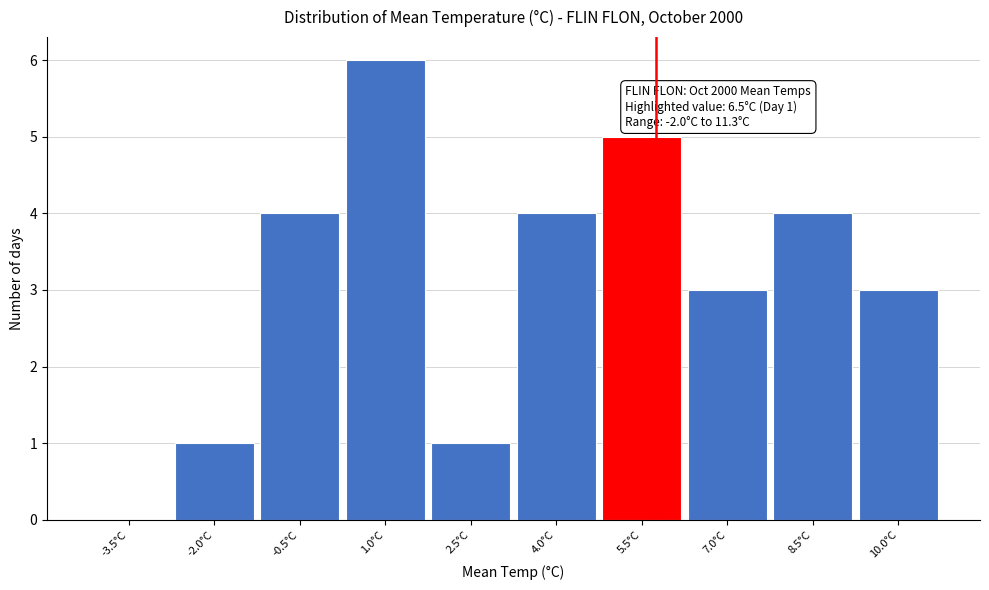

Reading left to right, list all the values displayed in this chart.

-3.5°C=0	-2.0°C=1	-0.5°C=4	1.0°C=6	2.5°C=1	4.0°C=4	5.5°C=5	7.0°C=3	8.5°C=4	10.0°C=3